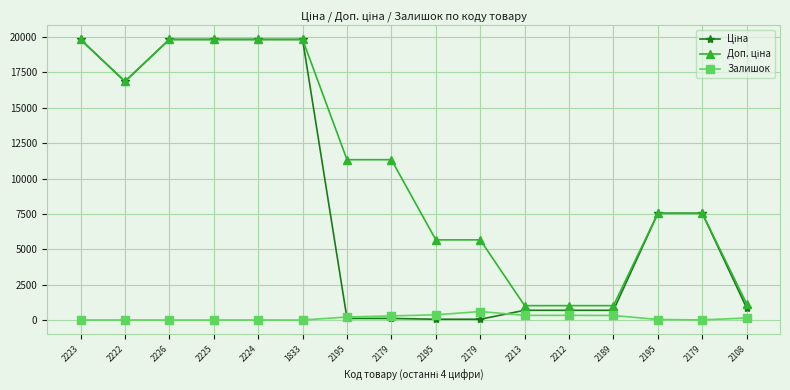

The Доп. ціна series shows 11334.0 at 2195. True or false?

True